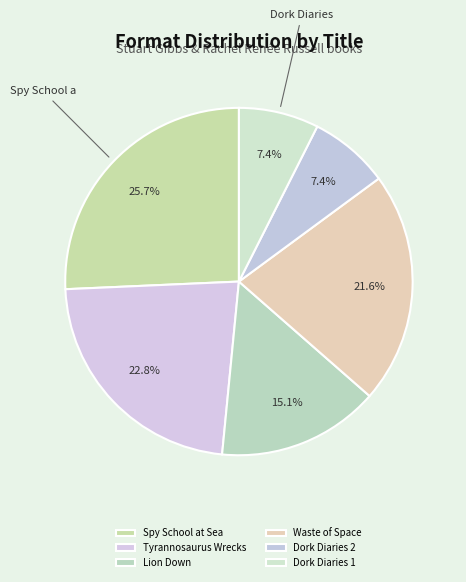

Rank the categories by value from highest to lowest.

Spy School at Sea, Tyrannosaurus Wrecks, Waste of Space, Lion Down, Dork Diaries 2, Dork Diaries 1